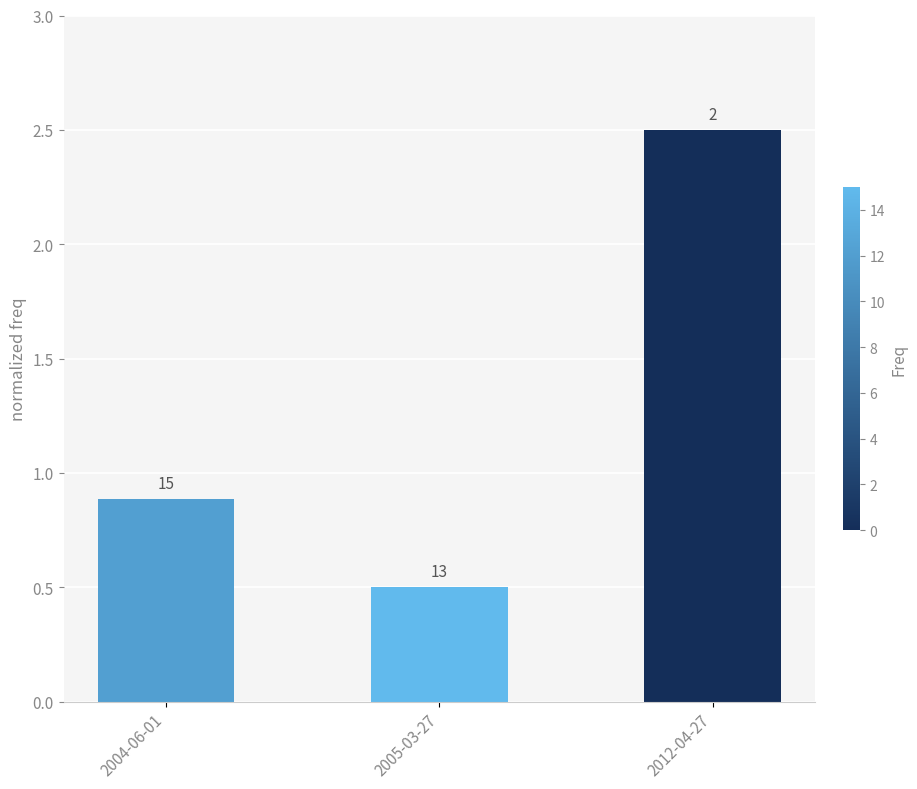

What is the value of the 3rd bar from the left?

2.5